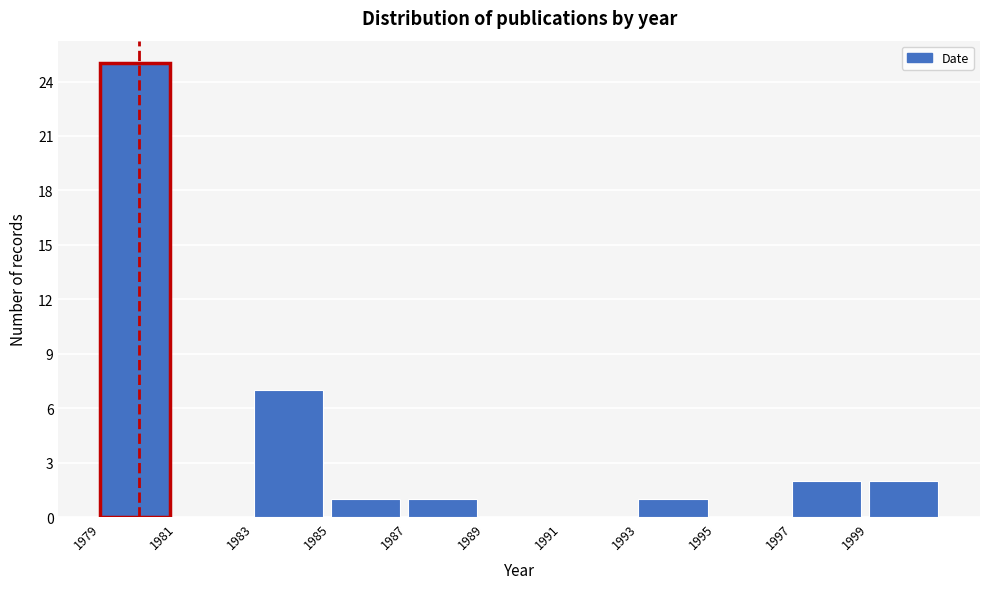

What is the height of the bar covering 1983 to 1985 on the x-axis? The values are not printed on the chart, so give them approximately, as read against the axis.

7